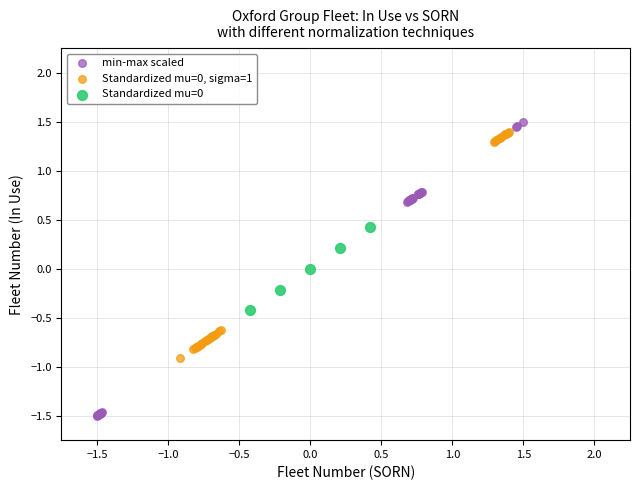

Which series has the widest spread of Y values?

min-max scaled